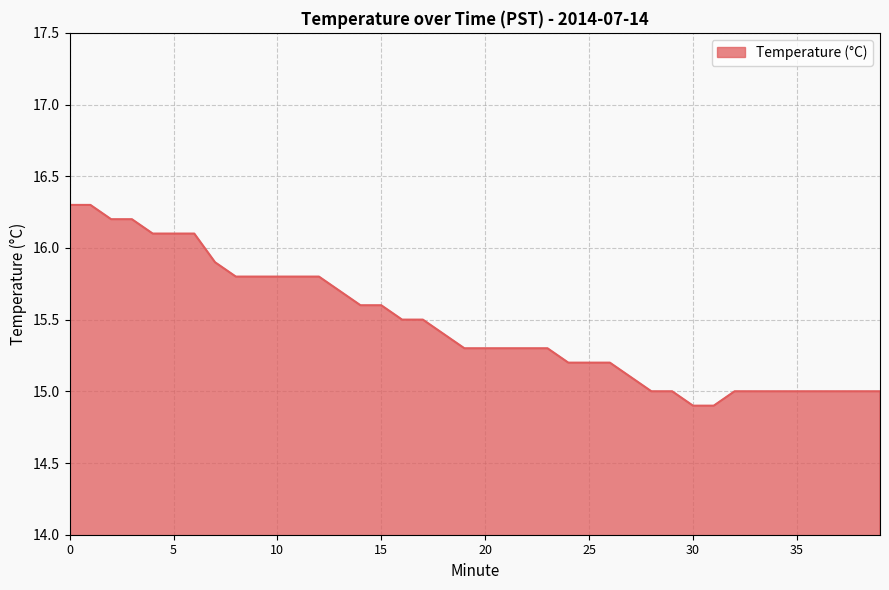

What is the difference between the maximum and minimum values?

1.4